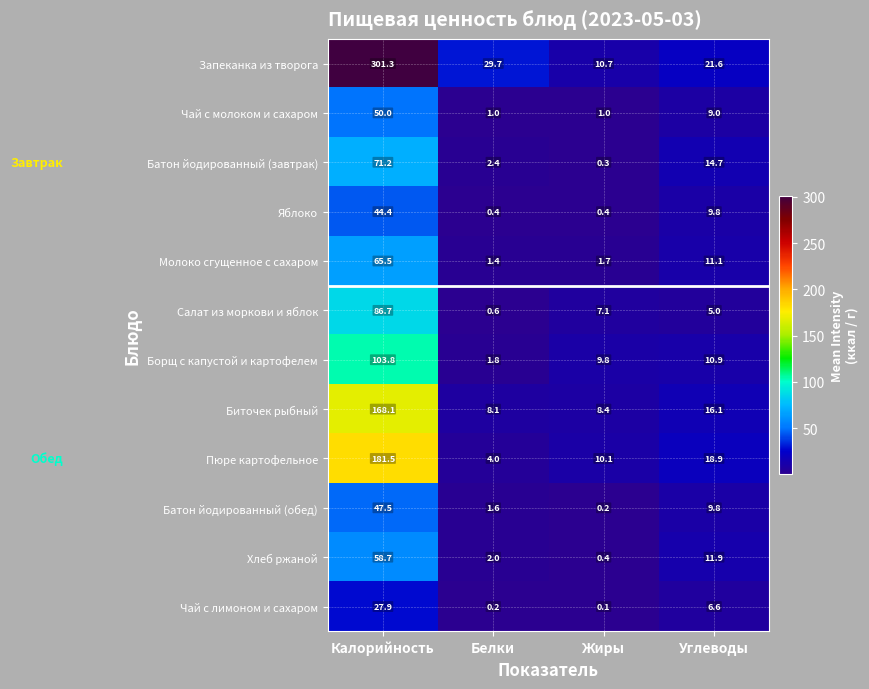

At which category is the sum across all series the highest?

Калорийность